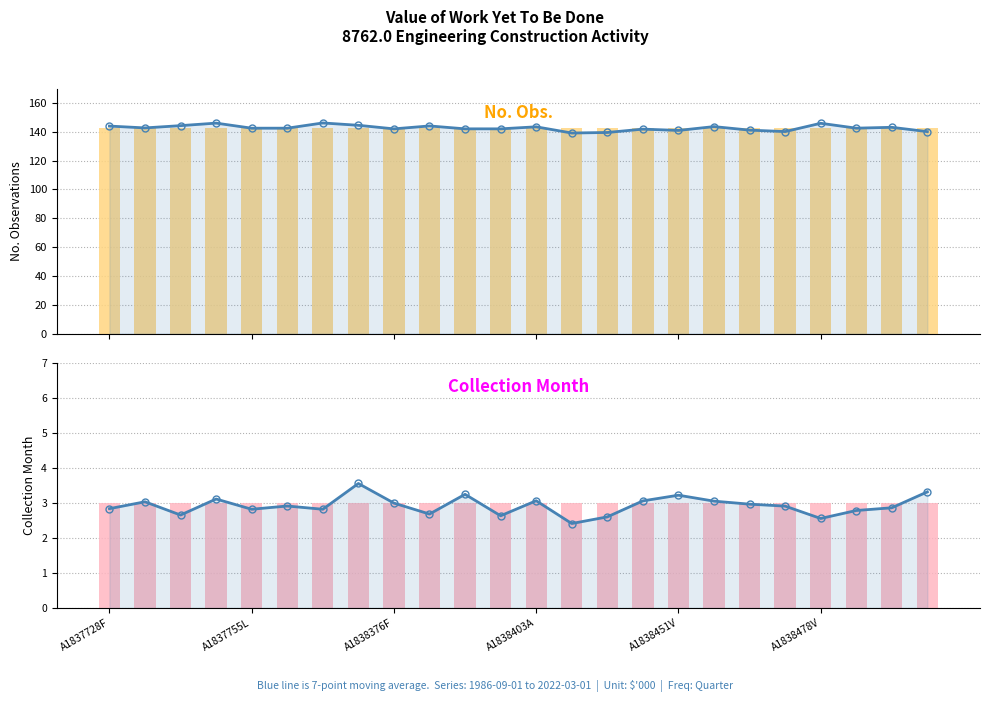

At which category is the sum across all series the highest?

A1838403A